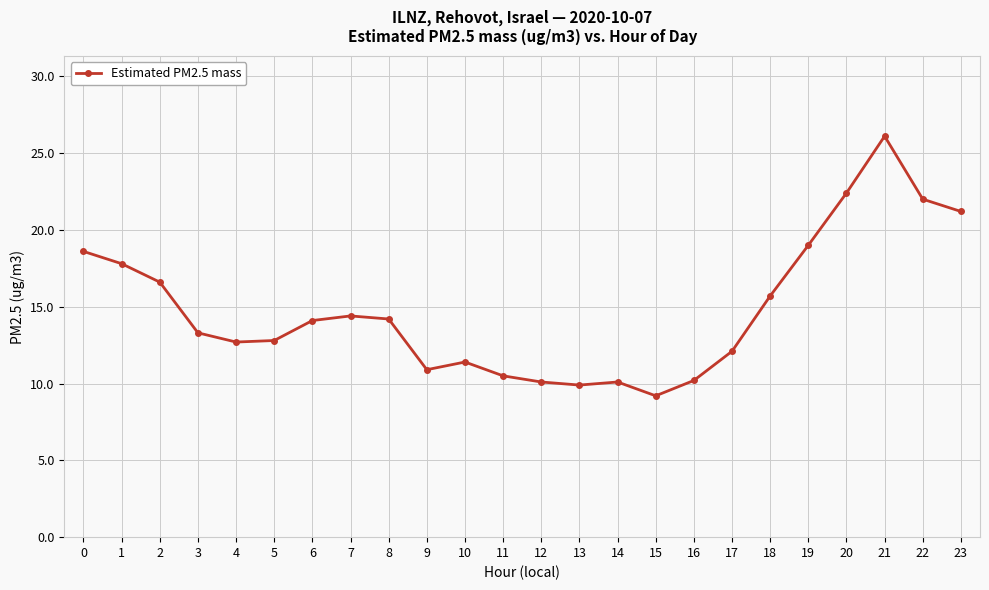

How many values exceed 14?

12